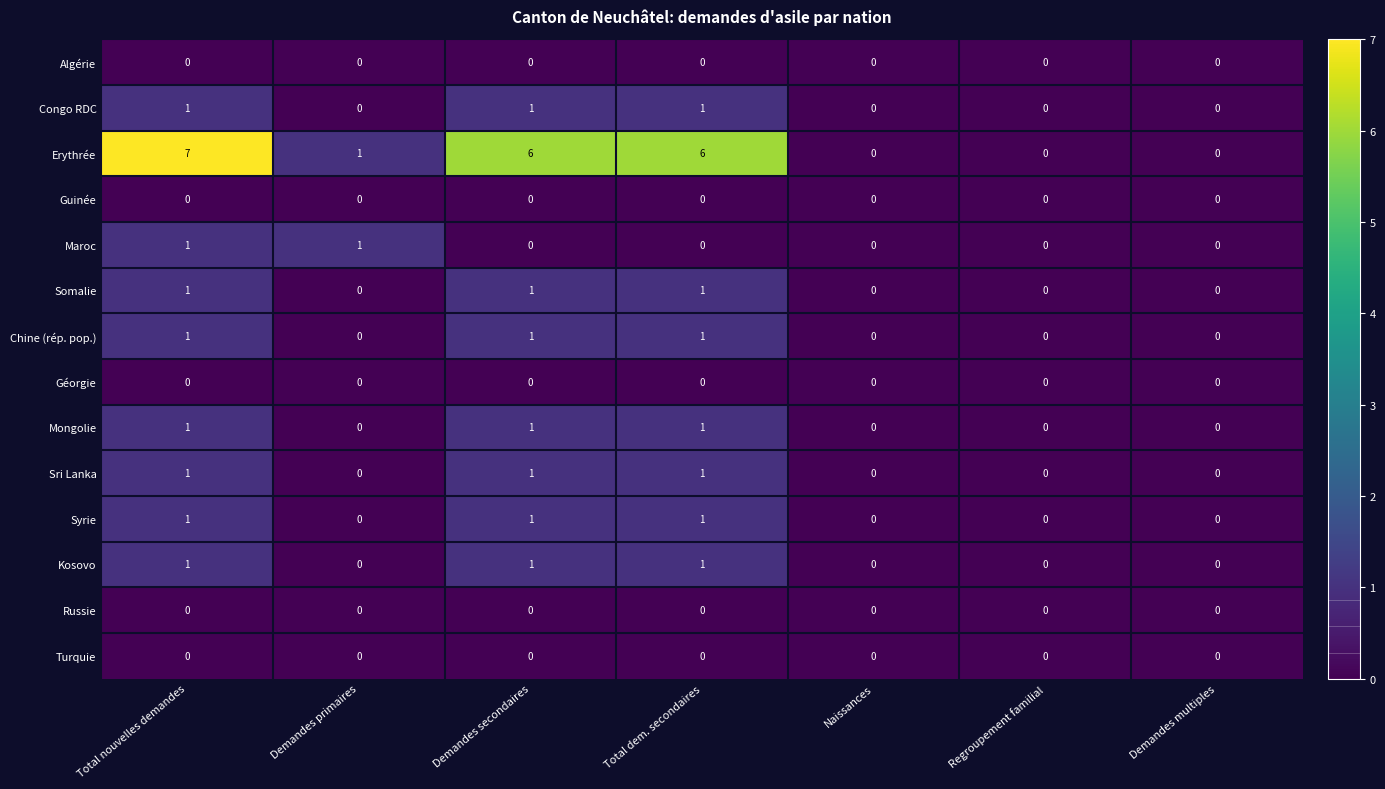

At which category does the chart reach its peak across all series?

Total nouvelles demandes